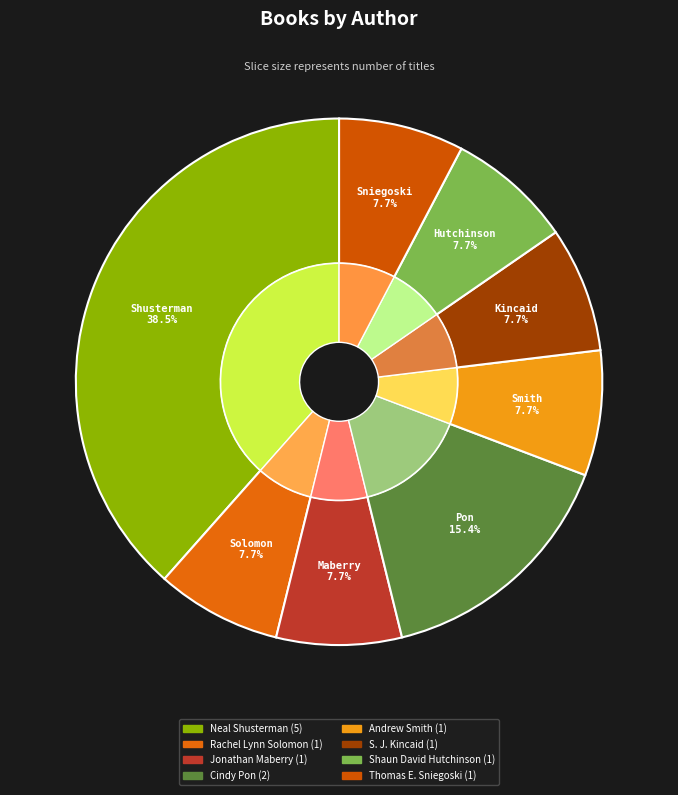

Is Neal Shusterman the majority of the pie?

No